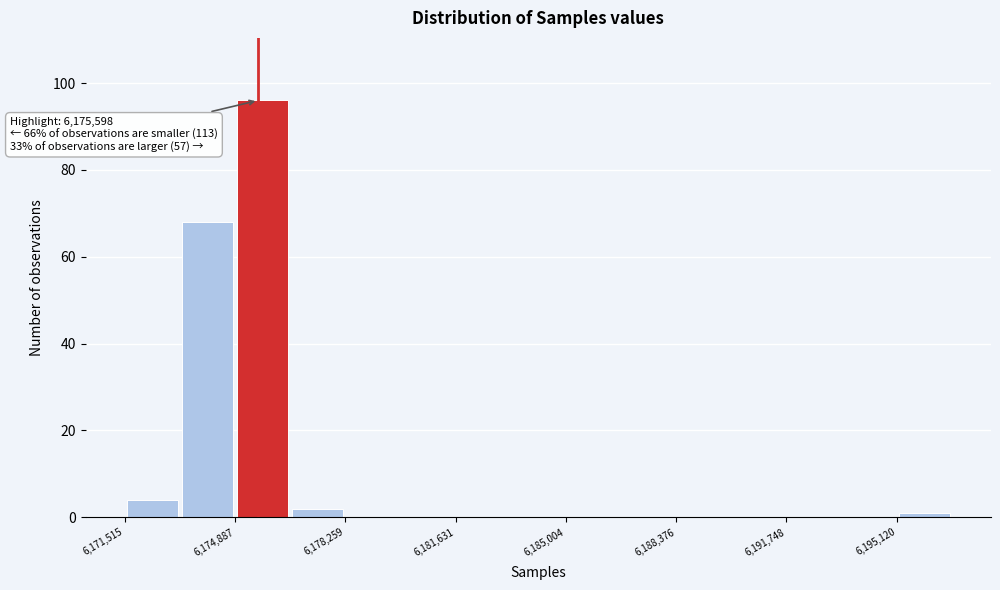

Around what value on the x-axis is the tallest bar? Give the approximate position of its centre, as read against the axis.

6175500